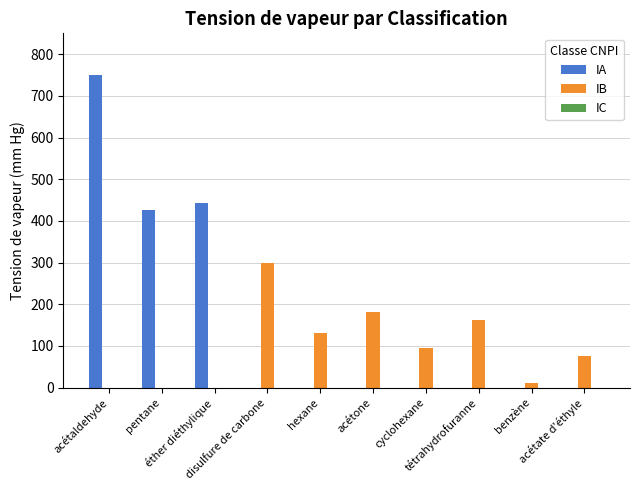

What is the greatest value displayed?

750